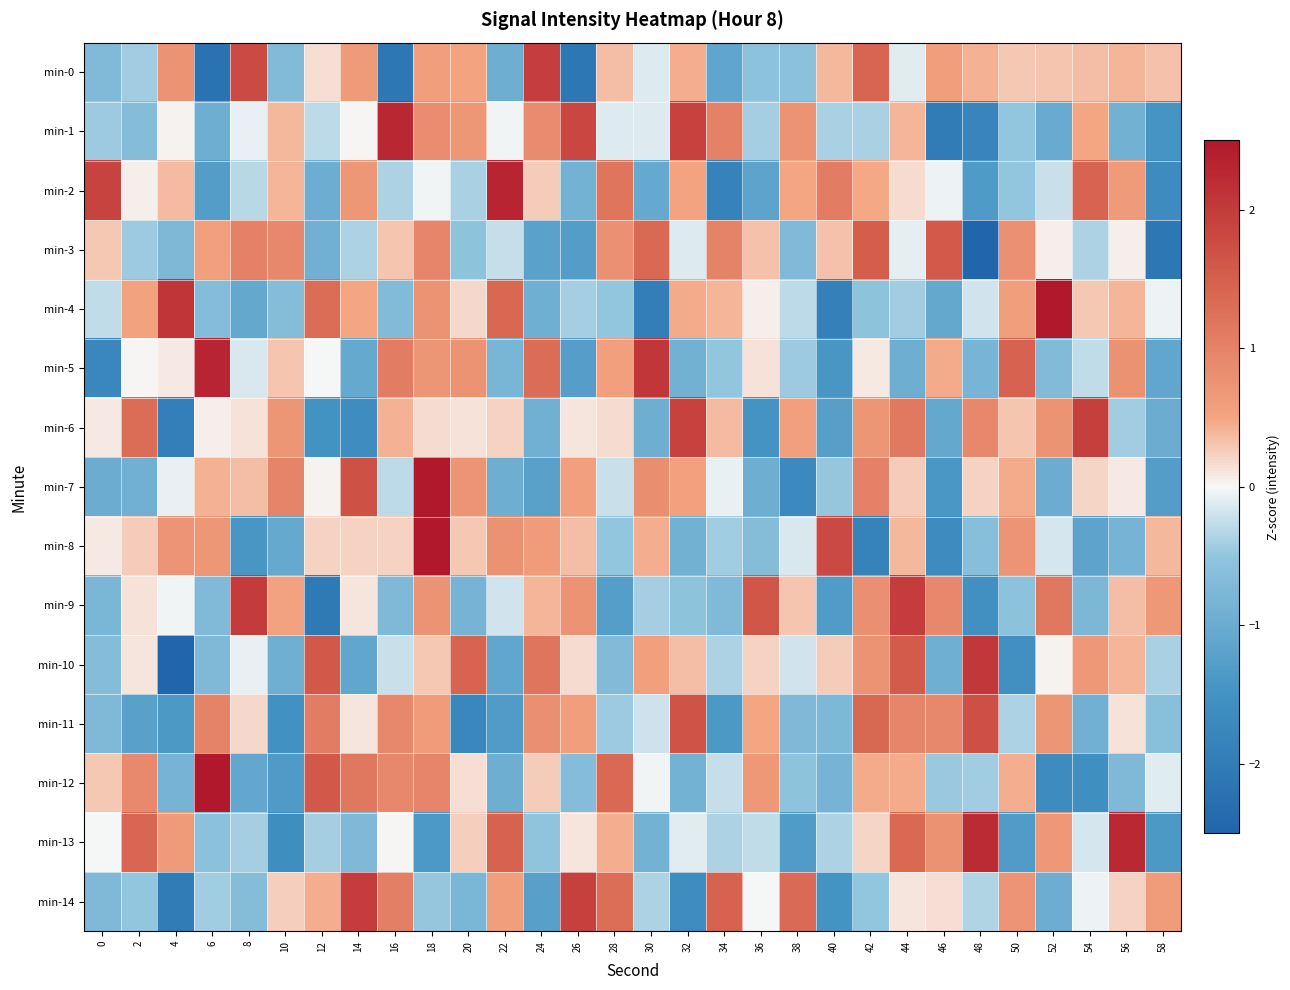

Which series changed the most between 0 and 58?

min-2